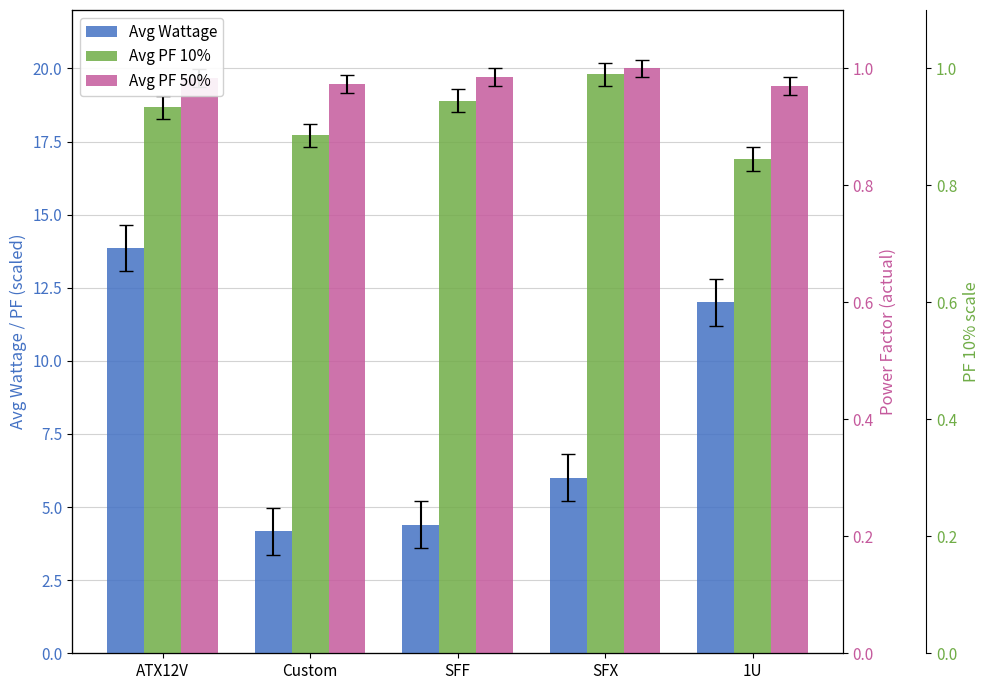

Reading right to left, list all the values displayed in this chart.

Avg Wattage: 1U=12.0	SFX=6.0	SFF=4.4	Custom=4.2	ATX12V=13.9
Avg PF 10%: 1U=16.9	SFX=19.8	SFF=18.9	Custom=17.7	ATX12V=18.7
Avg PF 50%: 1U=19.4	SFX=20.0	SFF=19.7	Custom=19.5	ATX12V=19.7